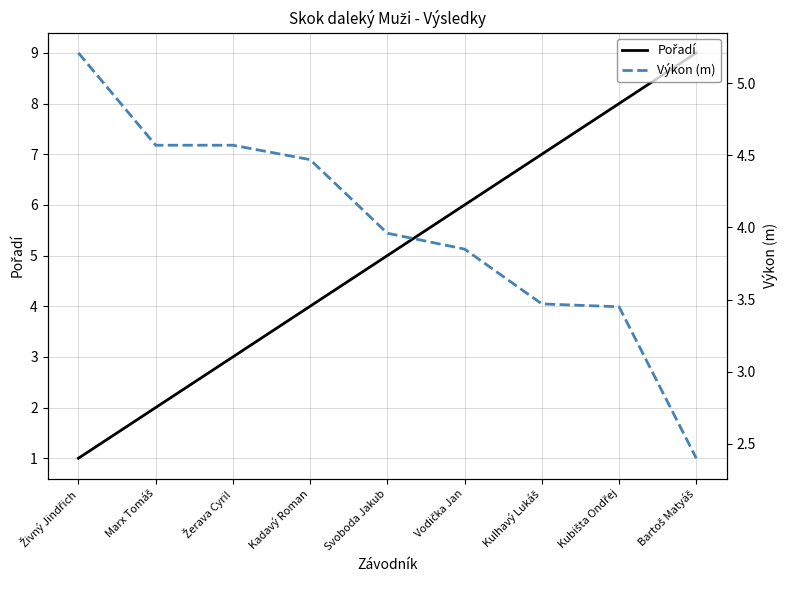

What is the label of the 4th point from the right?

Vodička Jan